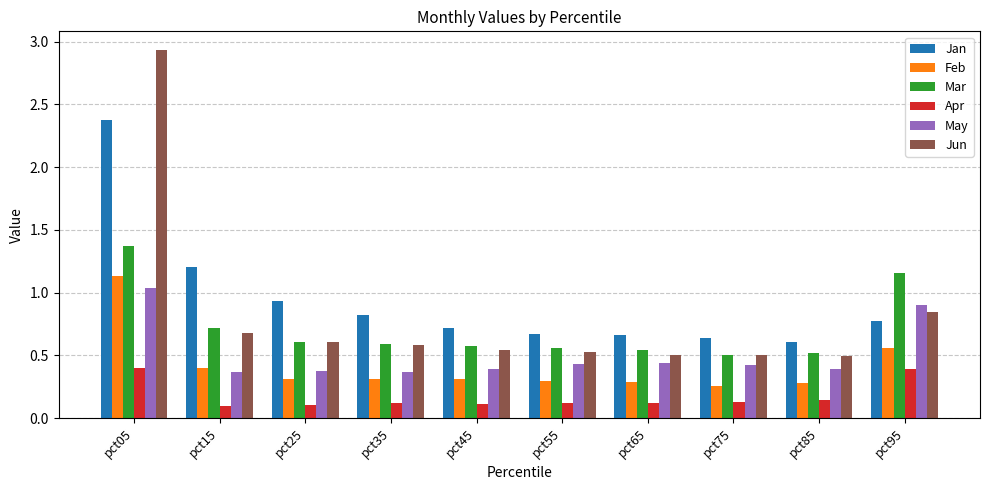

What is the highest value of the Mar series?

1.4